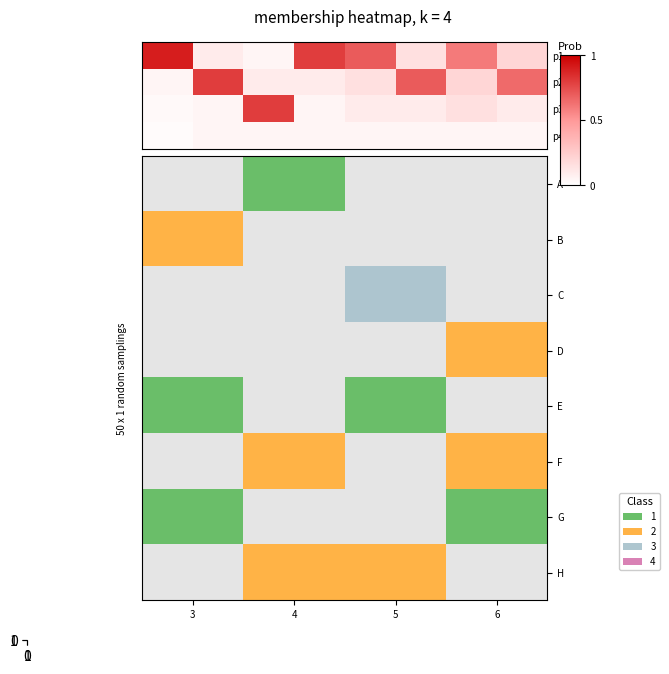

Count the row_3 values in the range 0 to 1.

8